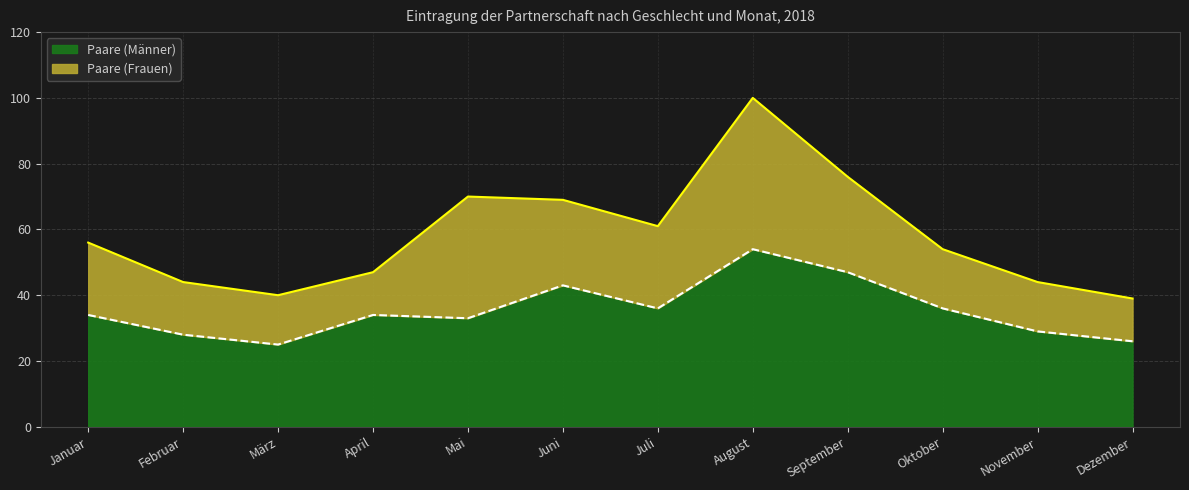

Reading left to right, what are all the values shown in this chart?

34	28	25	34	33	43	36	54	47	36	29	26